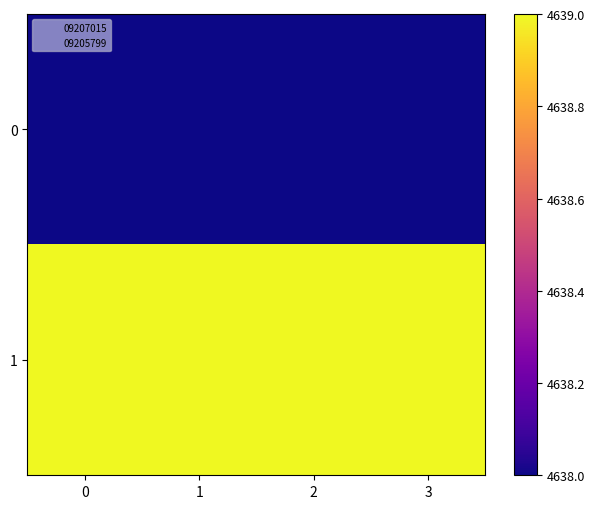

What is the difference between the highest and lowest values at 1?

1